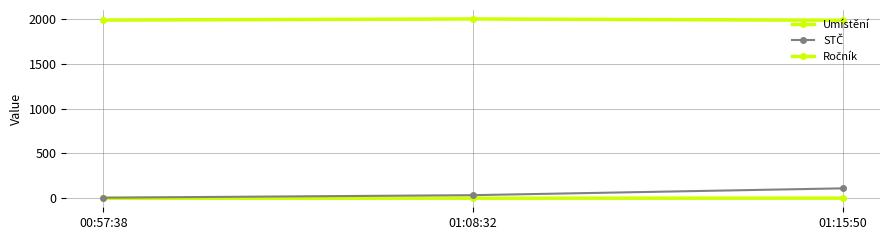

How many data points in Umístění are less than 2?

1